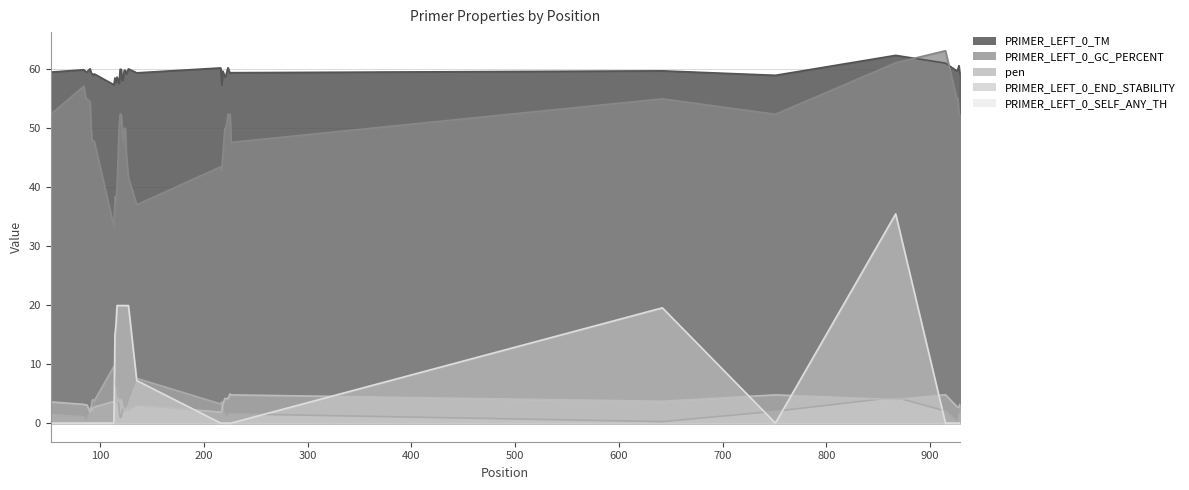

What is the maximum value shown in the chart?

63.2